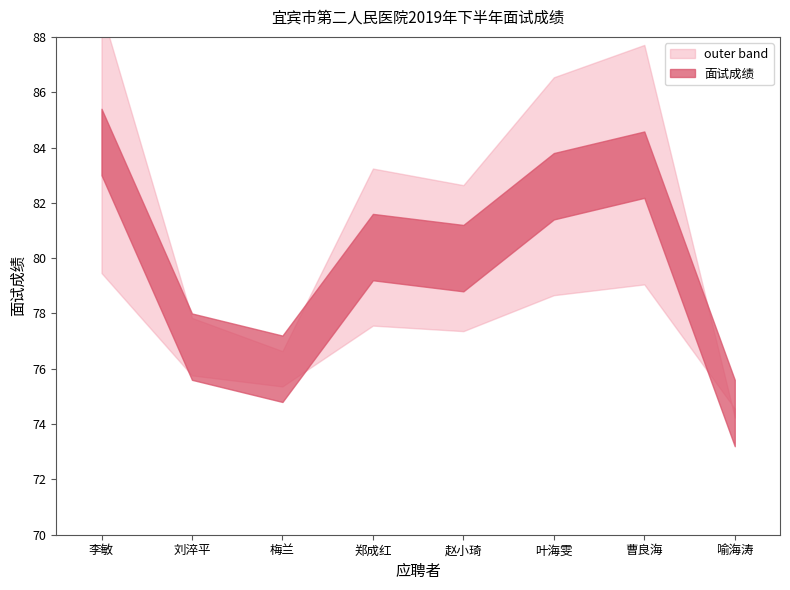

Where is the data nearest to the value 79?

赵小琦